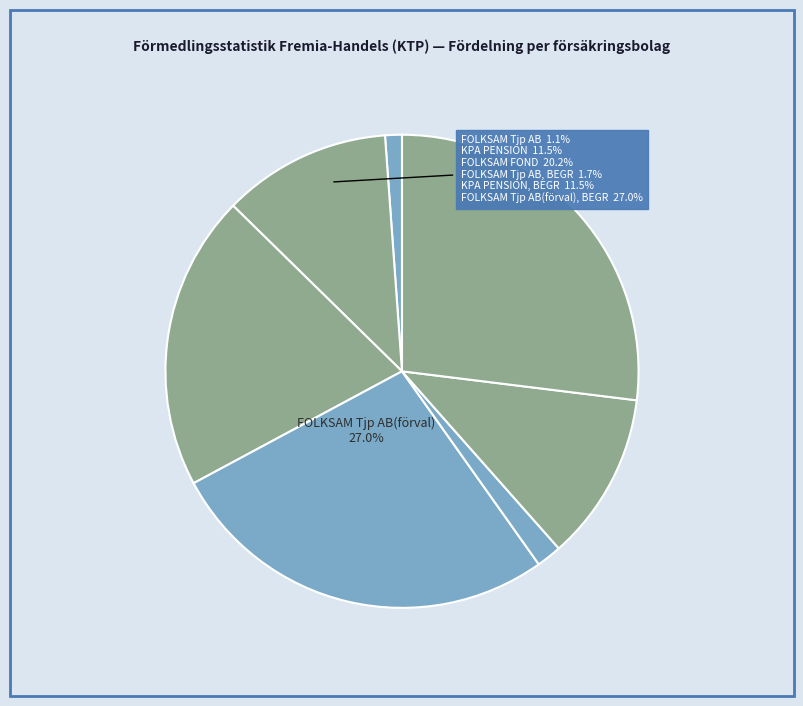

Is it true that FOLKSAM Tjp AB, BEGR is 16% of the pie?

False